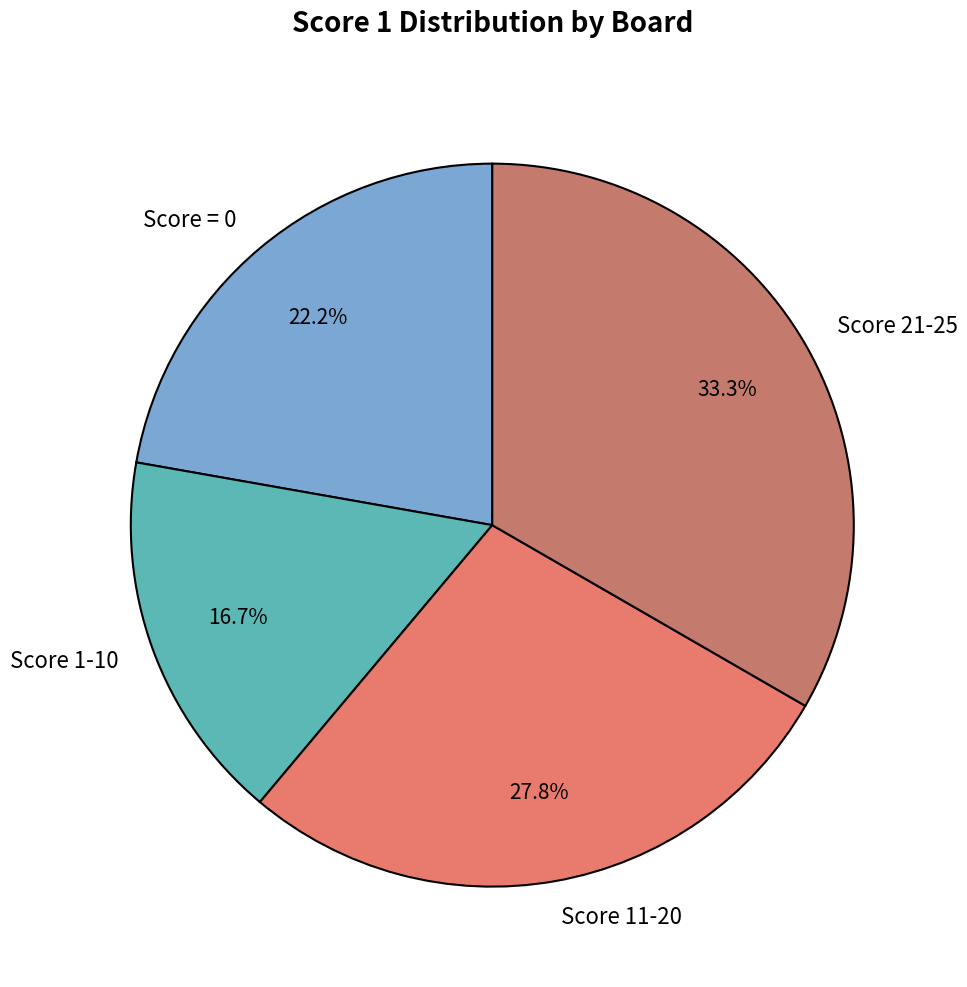

What is the largest slice in the pie chart?

Score 21-25